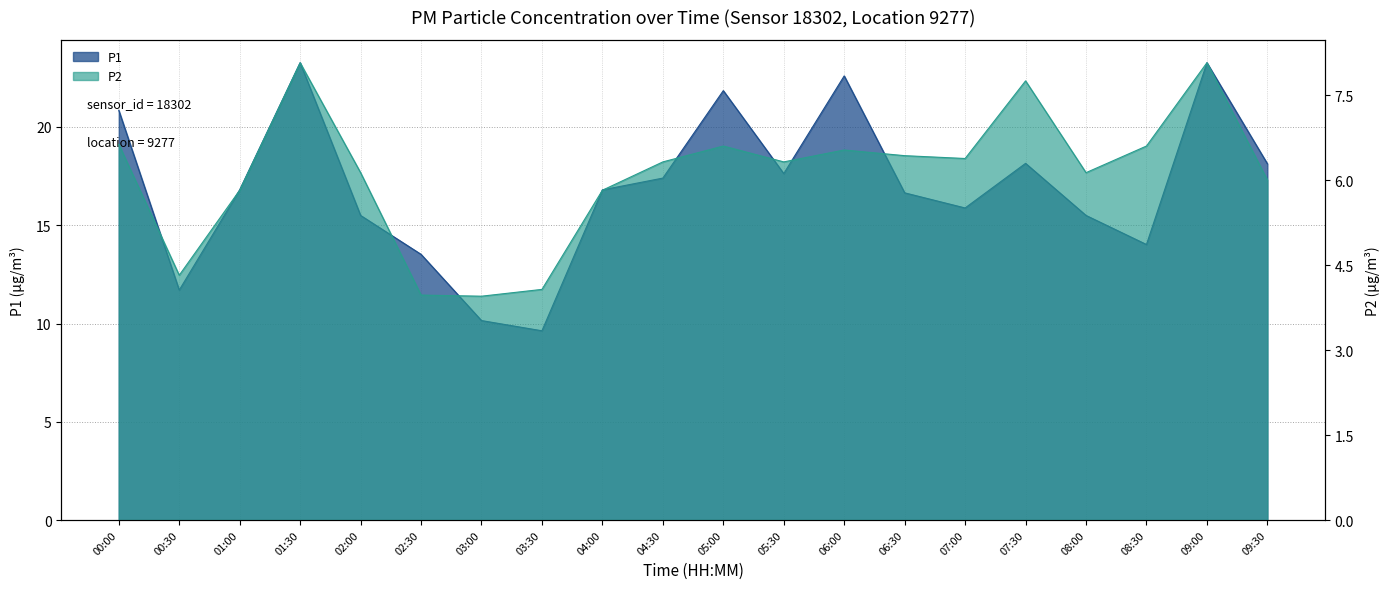

What is the difference between the P1 values at 04:00 and 08:30?

2.8